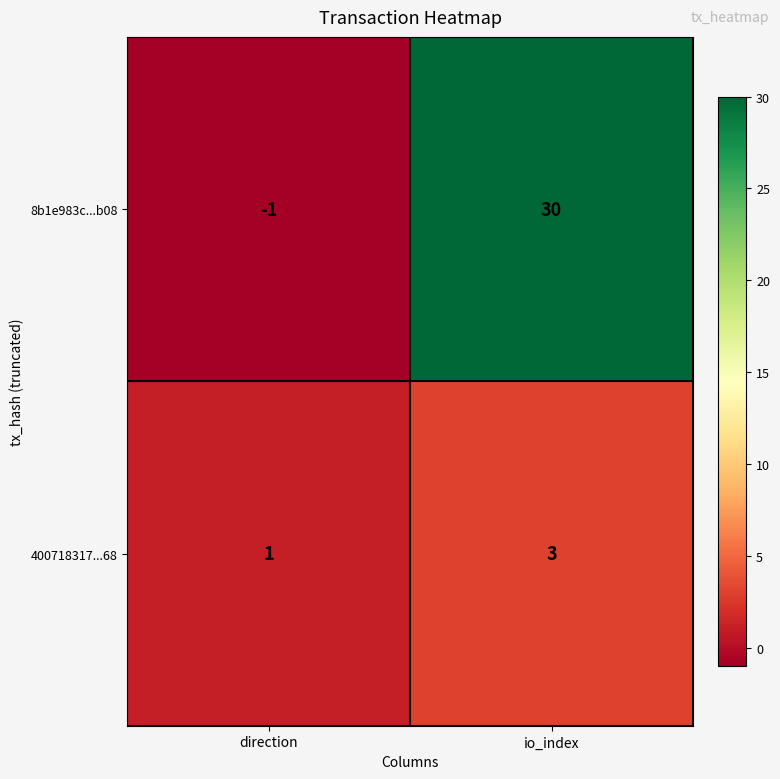

Which series has the largest range (max minus min)?

8b1e983c...b08